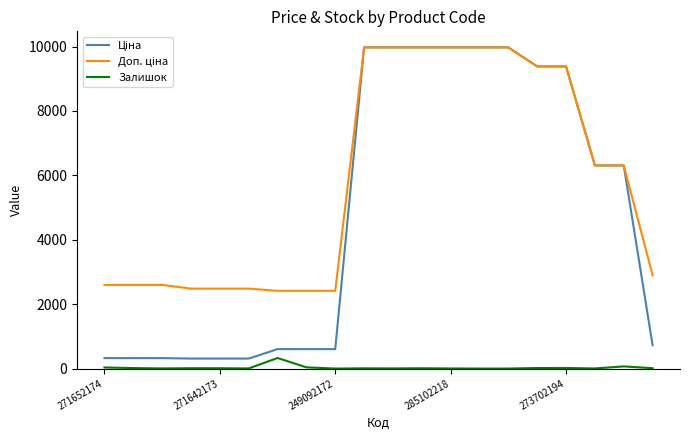

True or false: Ціна and Залишок intersect in this chart.

False